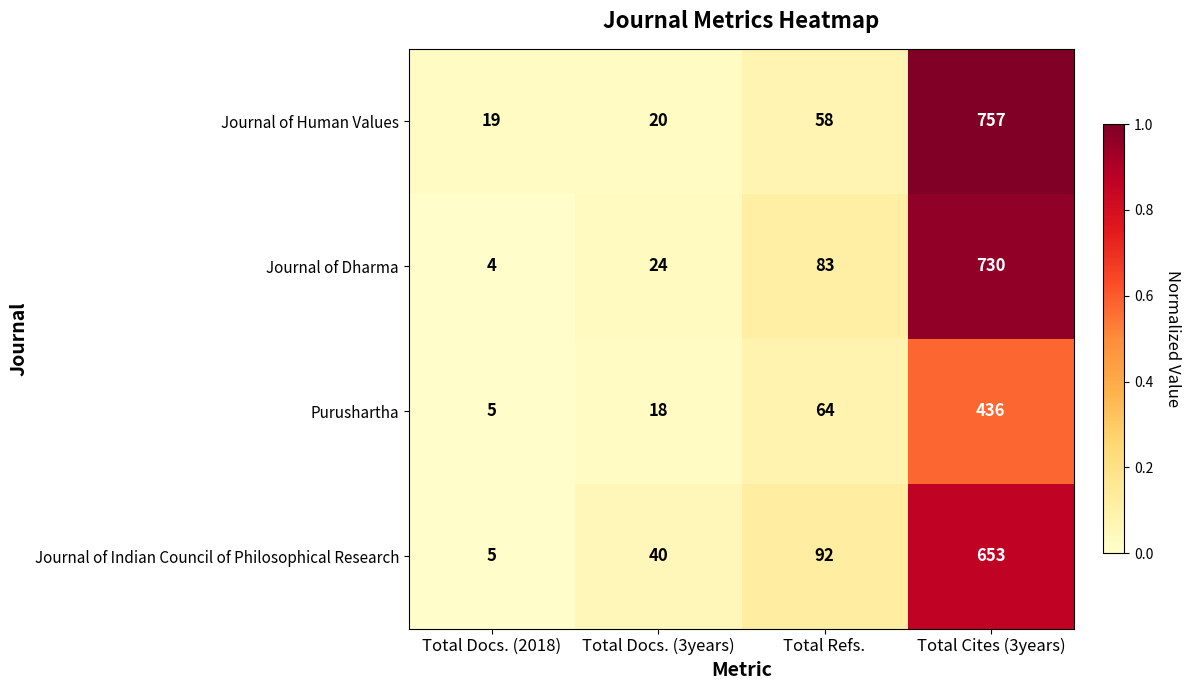

At Total Refs., list the series in order from largest to smallest.

Journal of Indian Council of Philosophical Research, Journal of Dharma, Purushartha, Journal of Human Values